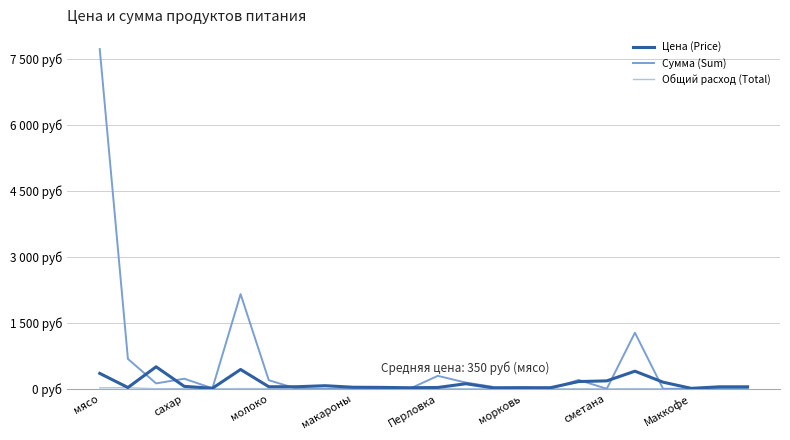

What is the difference between the maximum and minimum values in the Цена (Price) series?

490.0